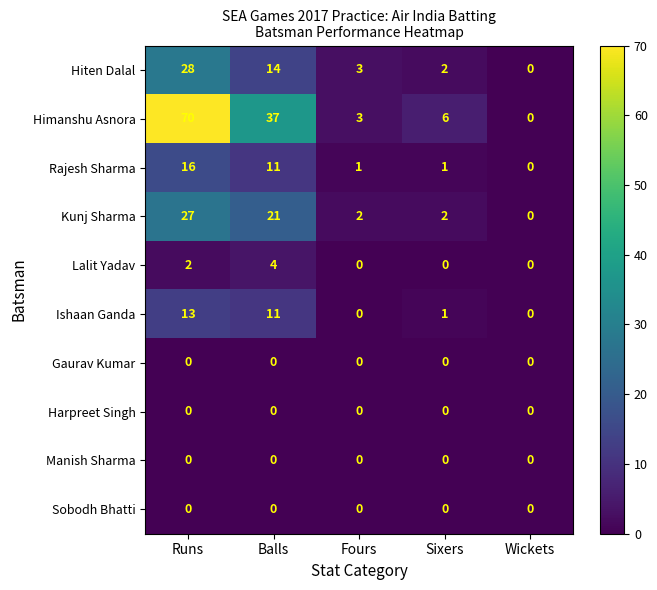

What is the average value of the Hiten Dalal series?

9